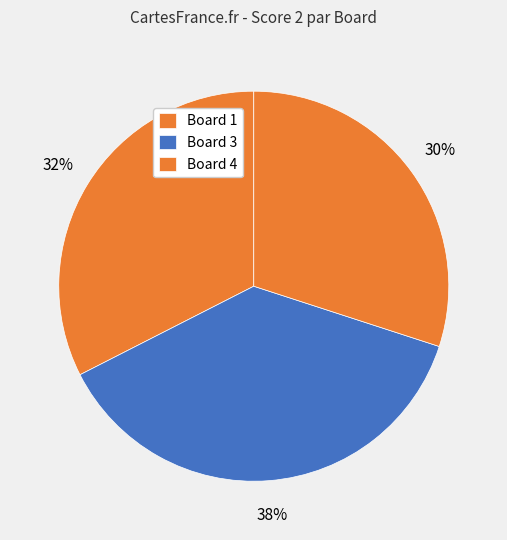

True or false: Board 3 accounts for 44% of the total.

False